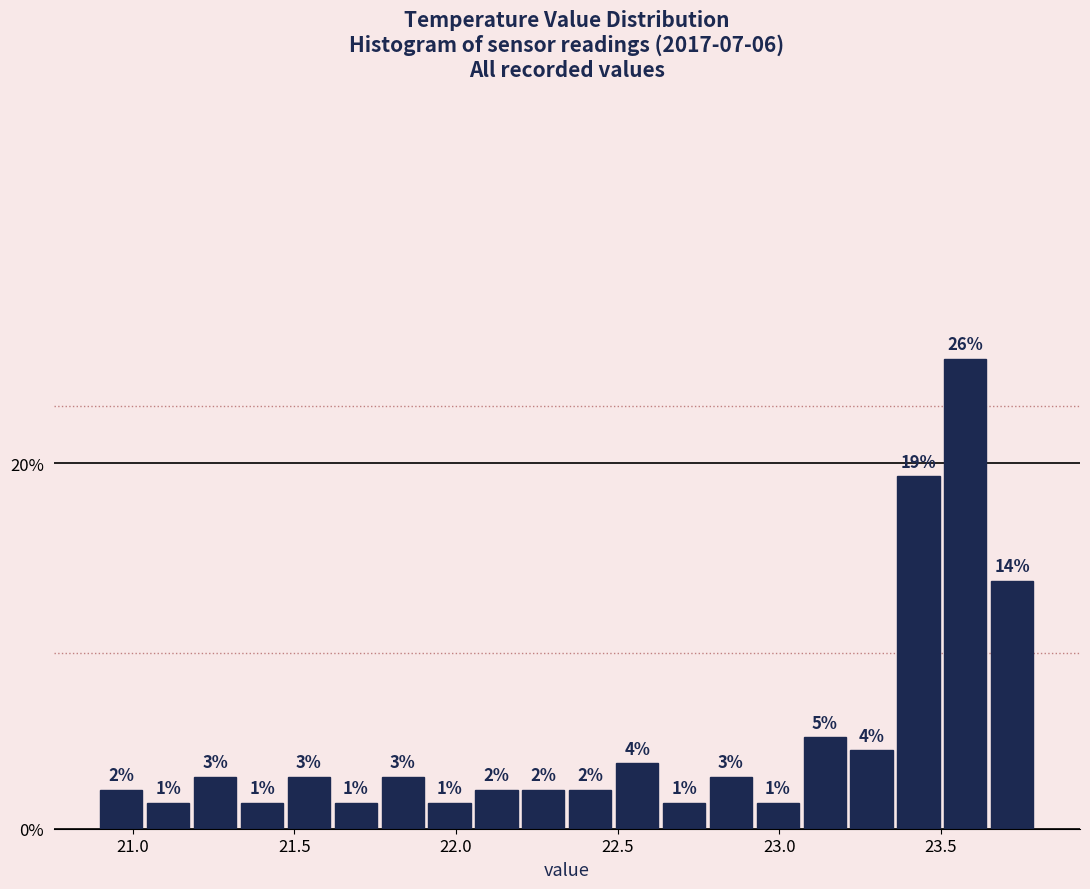

Around what value on the x-axis is the tallest bar? Give the approximate position of its centre, as read against the axis.

23.60